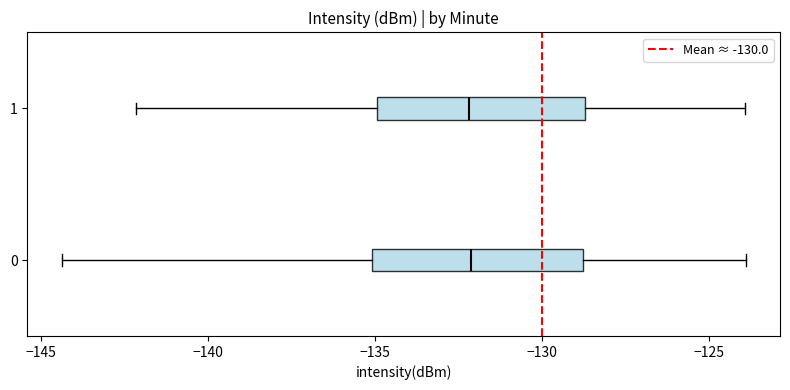

Reading bottom to top, transcribe this box plot: for each box, give where its median line is, the range the box spans, and where its two whiskers end, as read against the x-axis. The values are not printed on the chart, so give them approximately, as read against the axis.

0: median -132.0, box -135.0 to -129.0, whiskers -144.5 to -124.0
1: median -132.0, box -135.0 to -128.5, whiskers -142.0 to -124.0